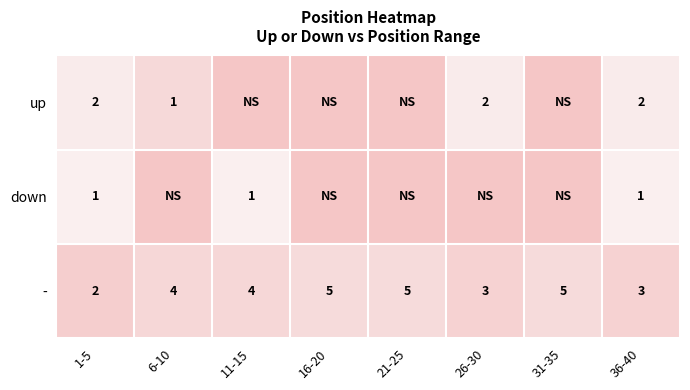

How many - values are between 3 and 5?

7